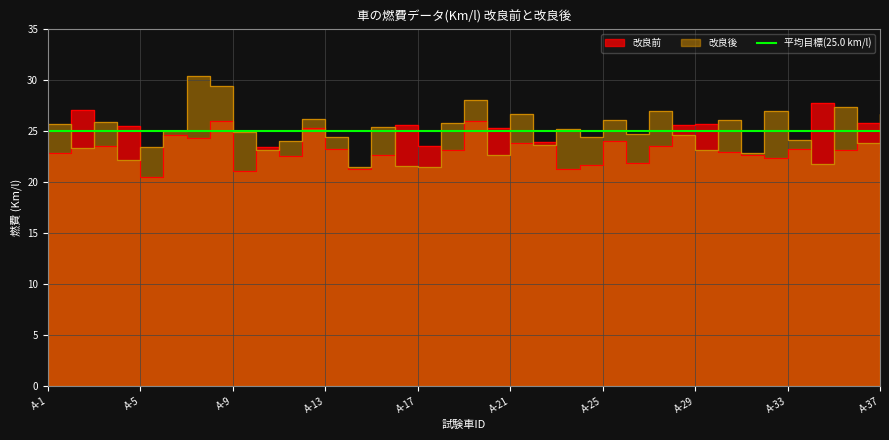

What is the difference between the highest and lowest values at A-4?

3.3